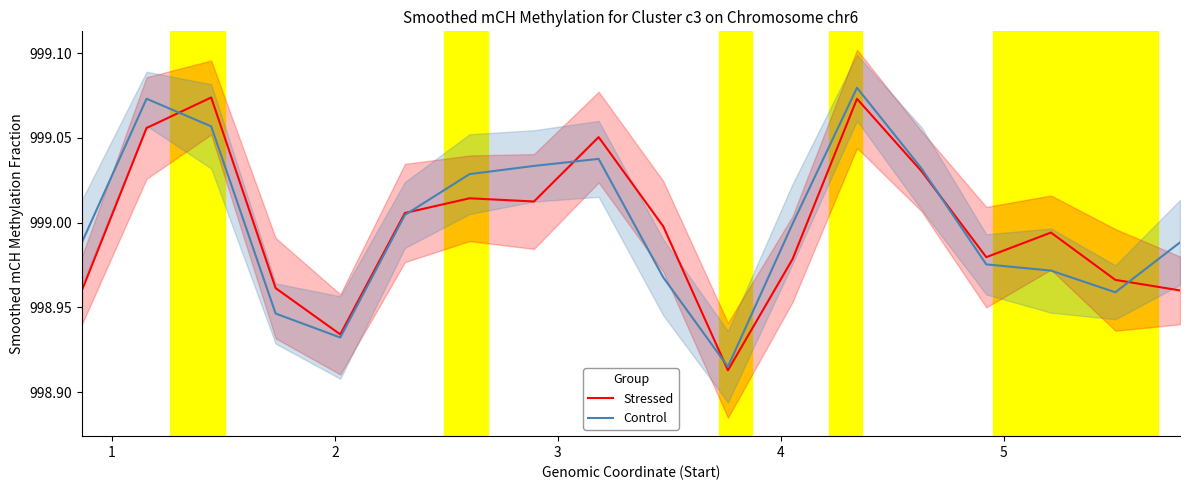

True or false: Control and Stressed cross at least once.

True